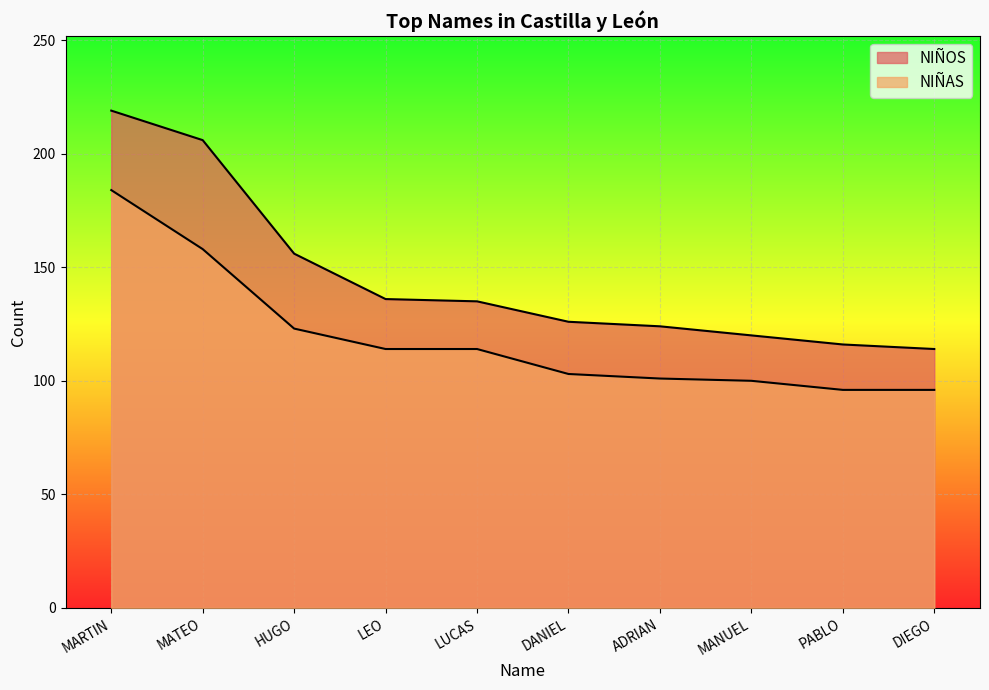

Which has a higher value, MATEO or HUGO?

MATEO